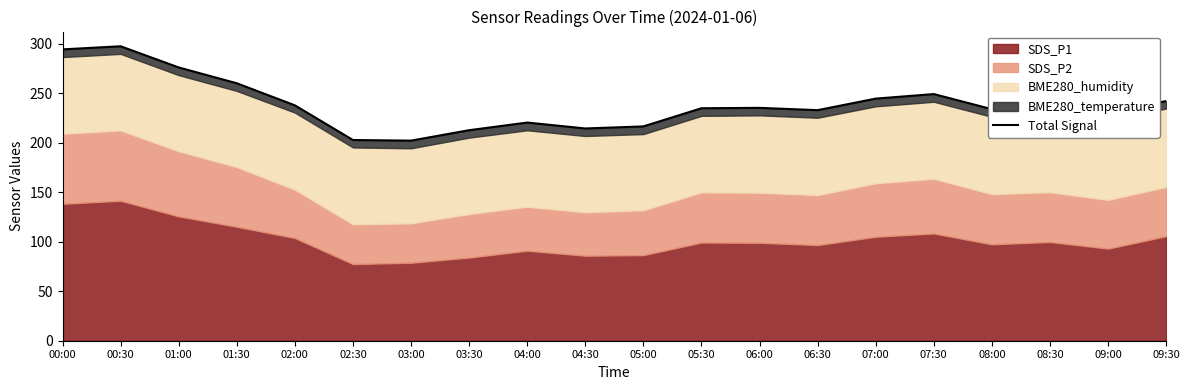

Which has a higher value, 02:30 or 04:00?

04:00